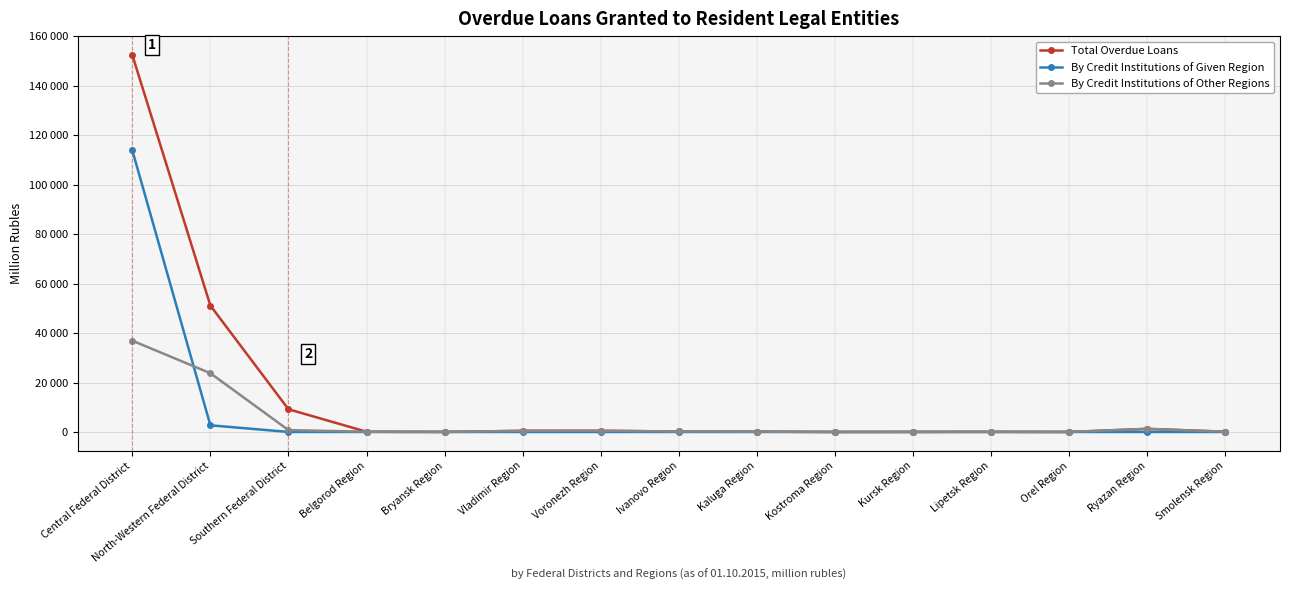

At which category does Total Overdue Loans reach its first local peak?

Voronezh Region